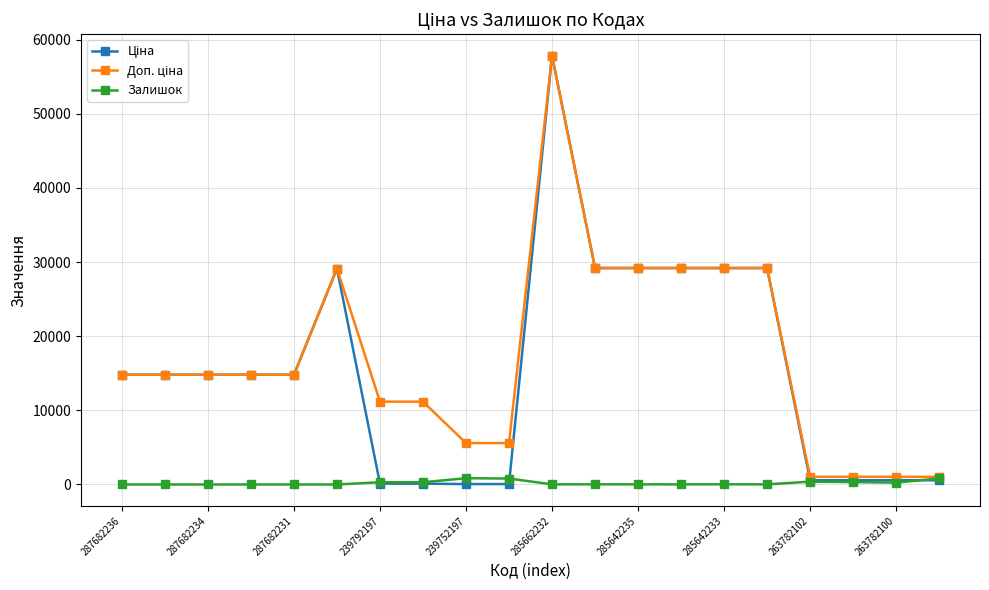

What is the greatest value displayed?

57826.2